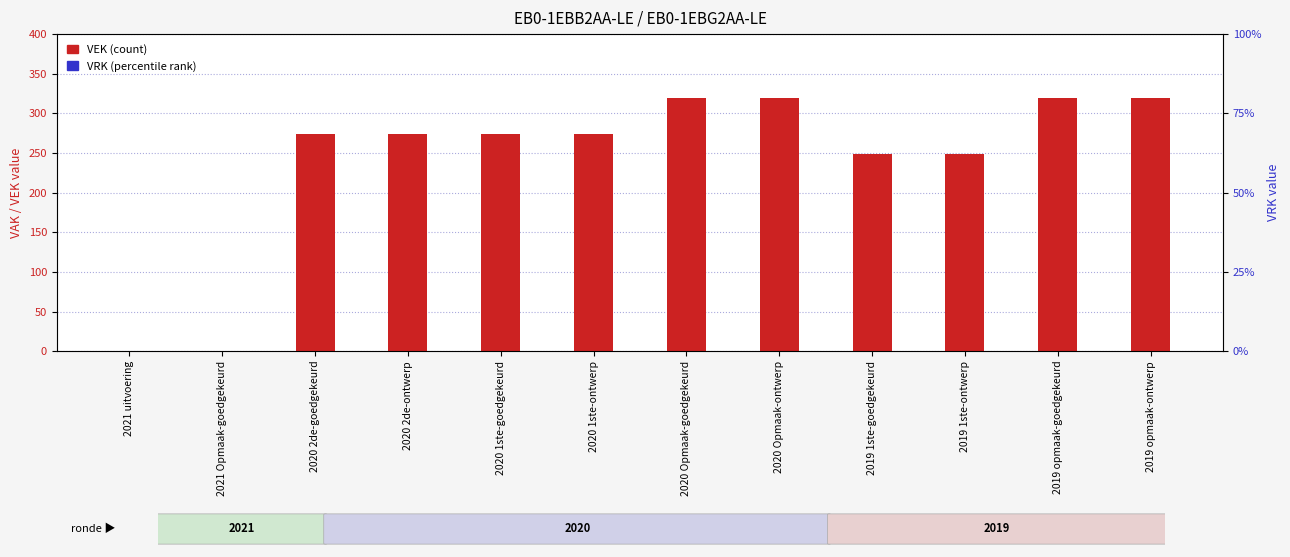

At which label does VRK reach its minimum?

2021 uitvoering